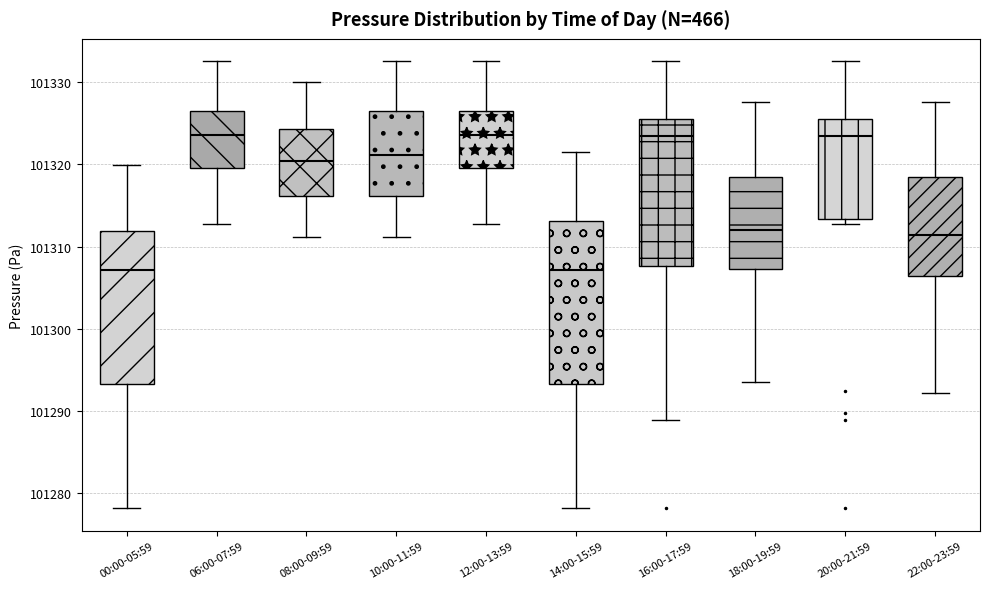

Reading left to right, read every box against the y-axis: the position of its median line, the range the box covers, and the ends of its whiskers. The values are not printed on the chart, so give them approximately, as read against the axis.

00:00-05:59: median 101307, box 101293 to 101312, whiskers 101278 to 101320
06:00-07:59: median 101324, box 101320 to 101327, whiskers 101313 to 101333
08:00-09:59: median 101320, box 101316 to 101324, whiskers 101311 to 101330
10:00-11:59: median 101321, box 101316 to 101327, whiskers 101311 to 101333
12:00-13:59: median 101324, box 101320 to 101327, whiskers 101313 to 101333
14:00-15:59: median 101307, box 101293 to 101313, whiskers 101278 to 101322
16:00-17:59: median 101323, box 101308 to 101326, whiskers 101289 to 101333
18:00-19:59: median 101312, box 101307 to 101318, whiskers 101294 to 101328
20:00-21:59: median 101323, box 101313 to 101326, whiskers 101313 (just below the box's lower edge) to 101333
22:00-23:59: median 101311, box 101306 to 101318, whiskers 101292 to 101328